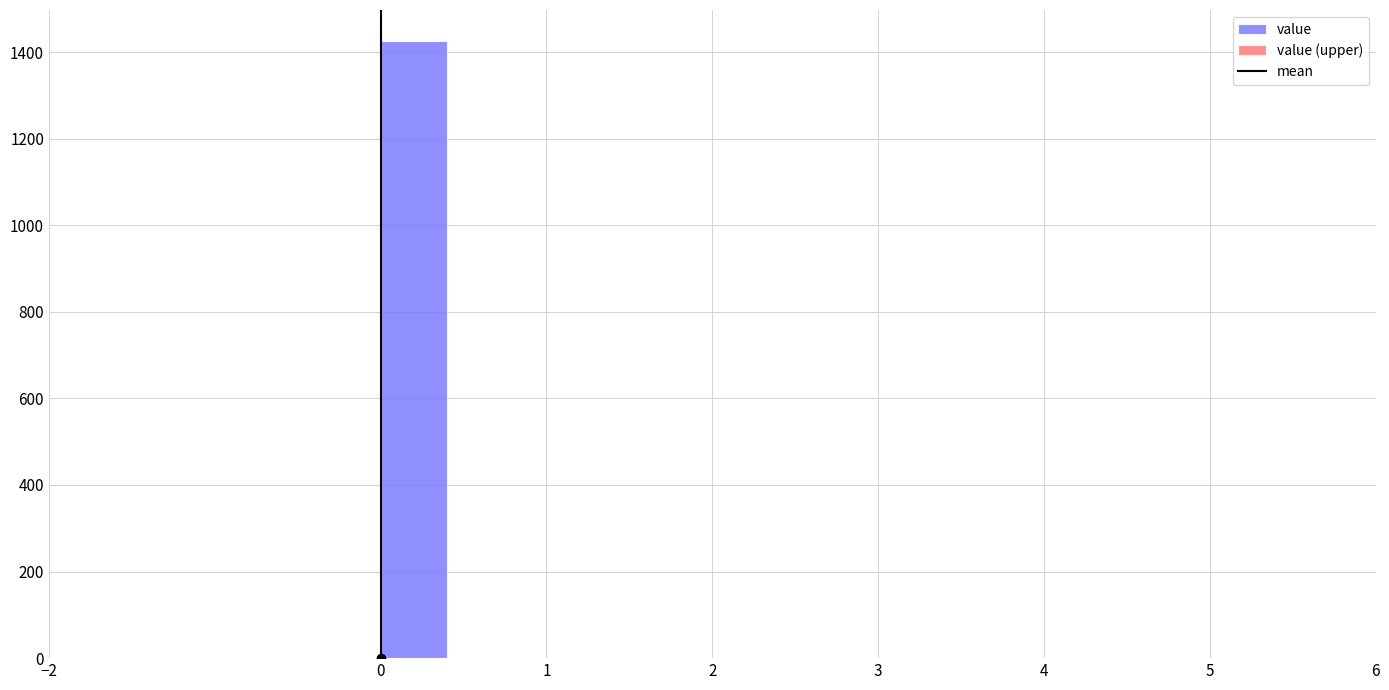

Reading left to right, transcribe this chart: for each bar, give the range it covers on the x-axis and its height. The values are not printed on the chart, so give them approximately, as read against the axis.

-2.0 to -1.6: 0
-1.6 to -1.2: 0
-1.2 to -0.8: 0
-0.8 to -0.4: 0
-0.4 to 0.0: 0
0.0 to 0.4: 1420
0.4 to 0.8: 0
0.8 to 1.2: 0
1.2 to 1.6: 0
1.6 to 2.0: 0
2.0 to 2.4: 0
2.4 to 2.8: 0
2.8 to 3.2: 0
3.2 to 3.6: 0
3.6 to 4.0: 0
4.0 to 4.4: 0
4.4 to 4.8: 0
4.8 to 5.2: 0
5.2 to 5.6: 0
5.6 to 6.0: 0